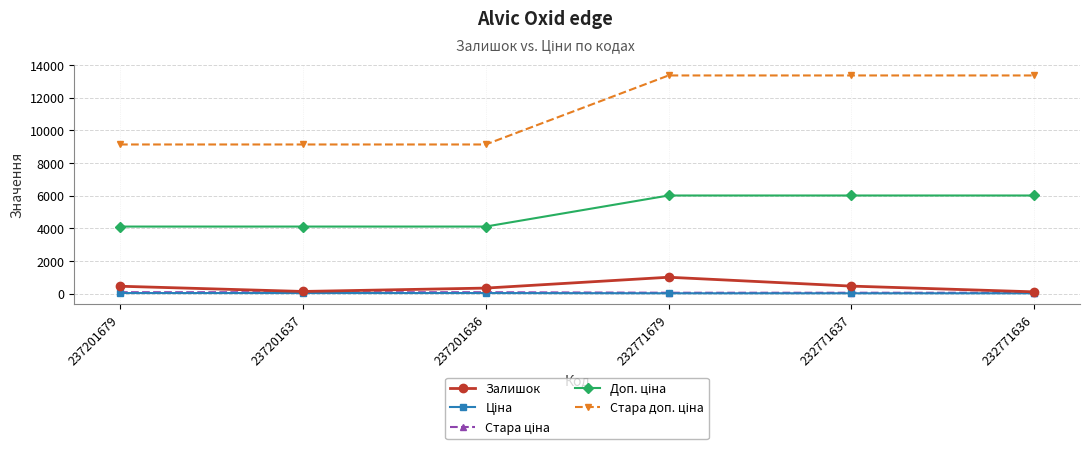

What is the difference between the highest and lowest values at 237201636?

9090.9